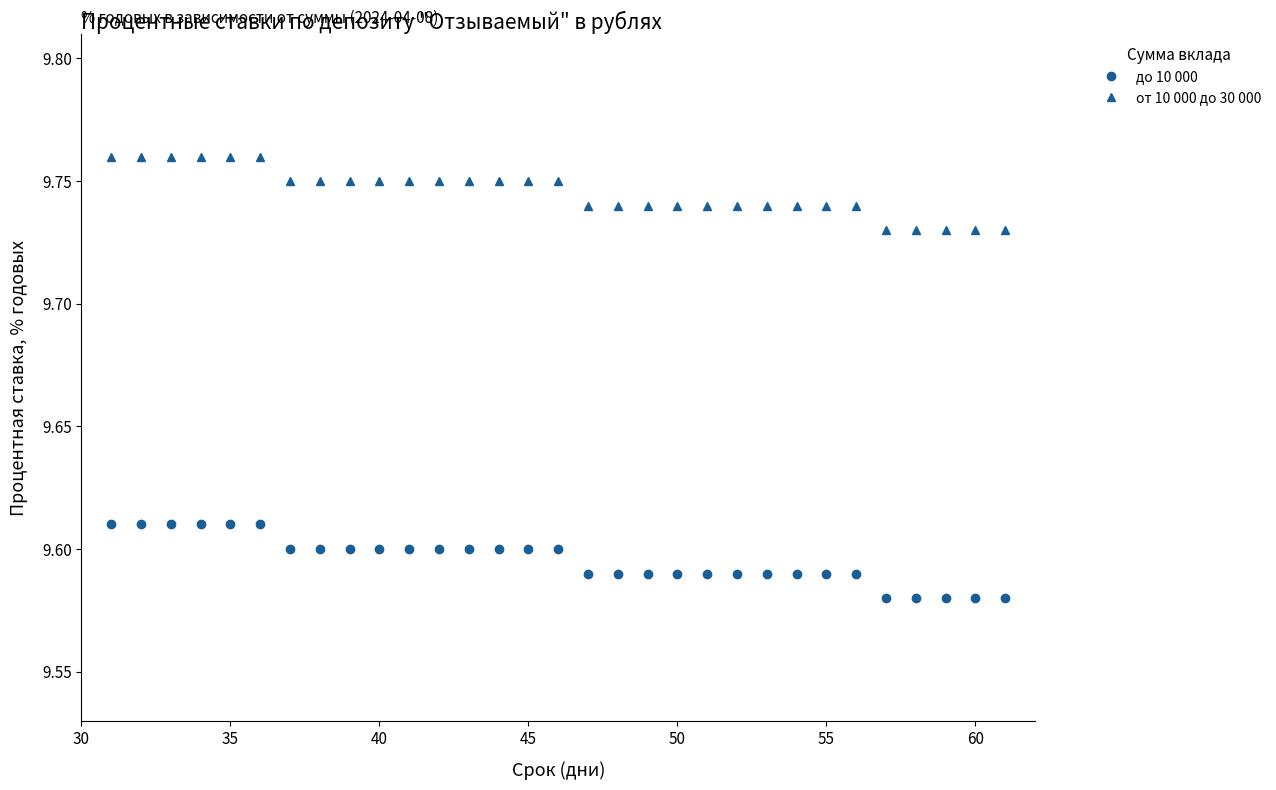

How many от 10 000 до 30 000 values are between 9 and 10?

31